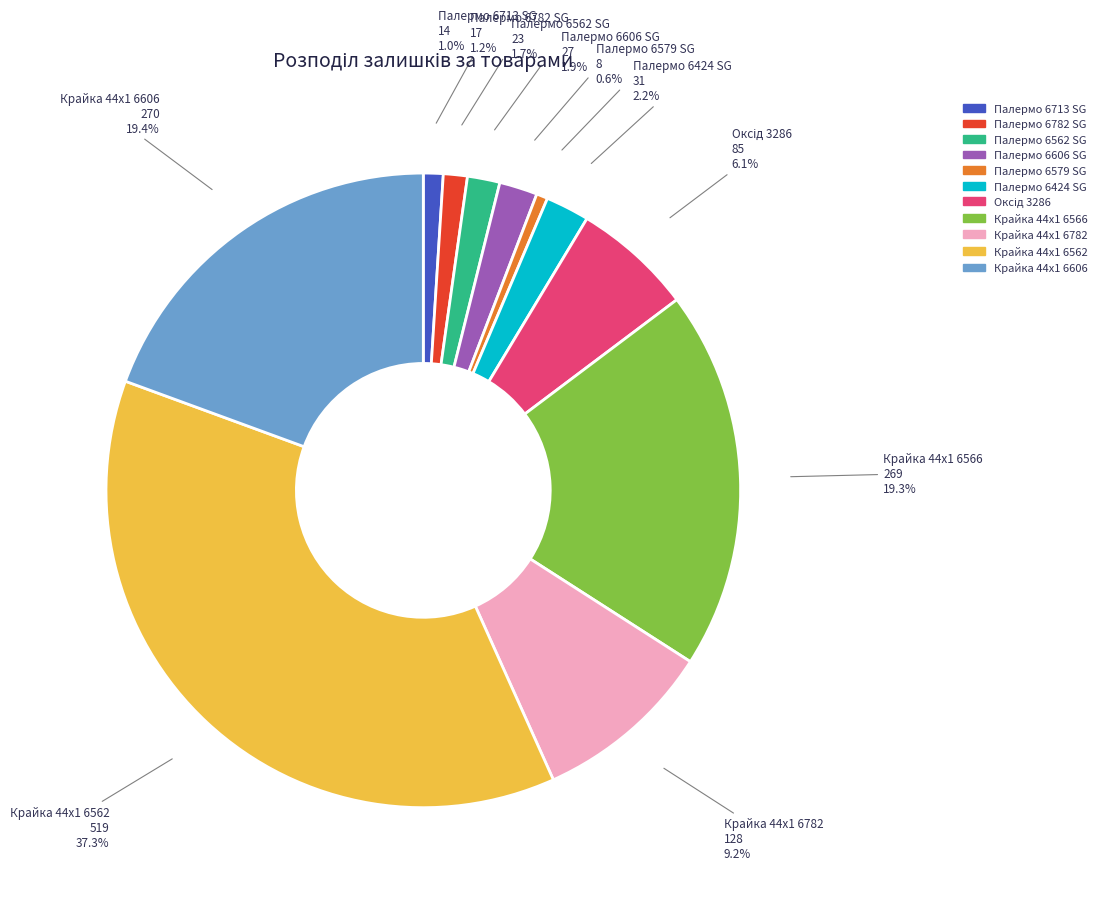

The Палермо 6579 SG slice represents 1% of the pie. True or false?

True